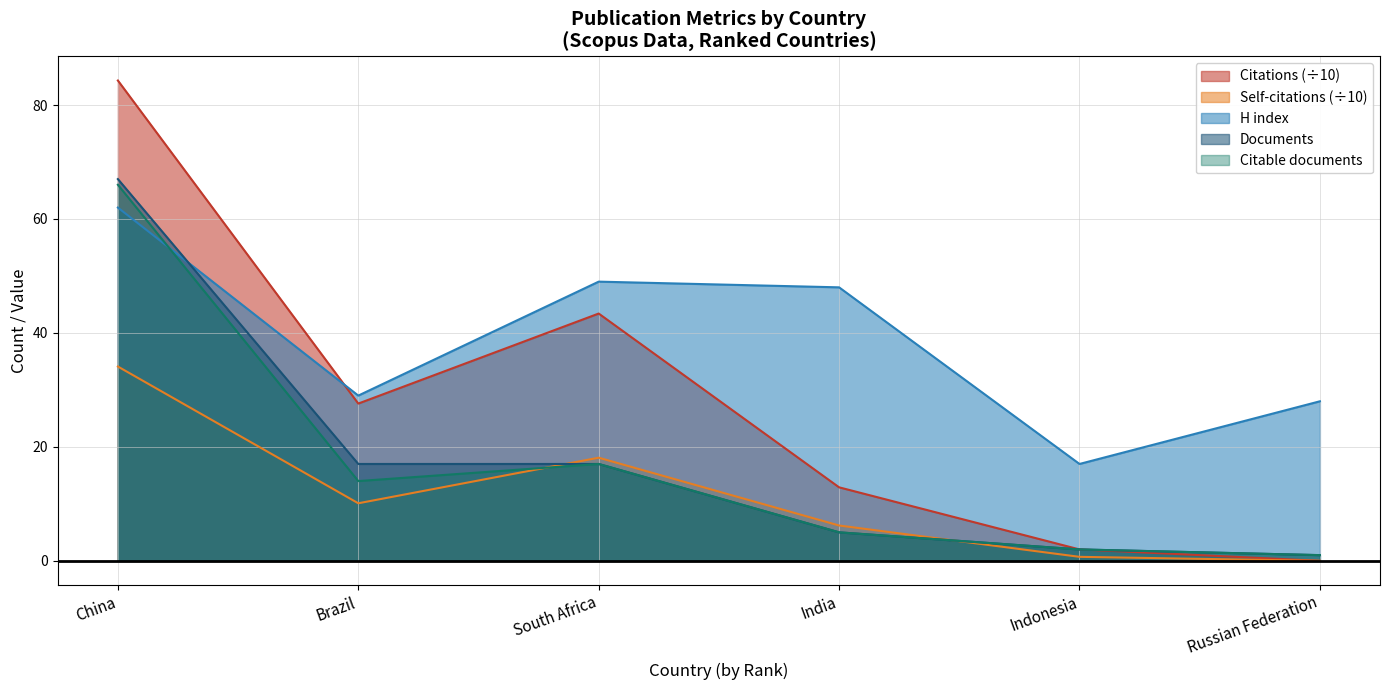

True or false: Citations has a value of 84.3 at China.

True